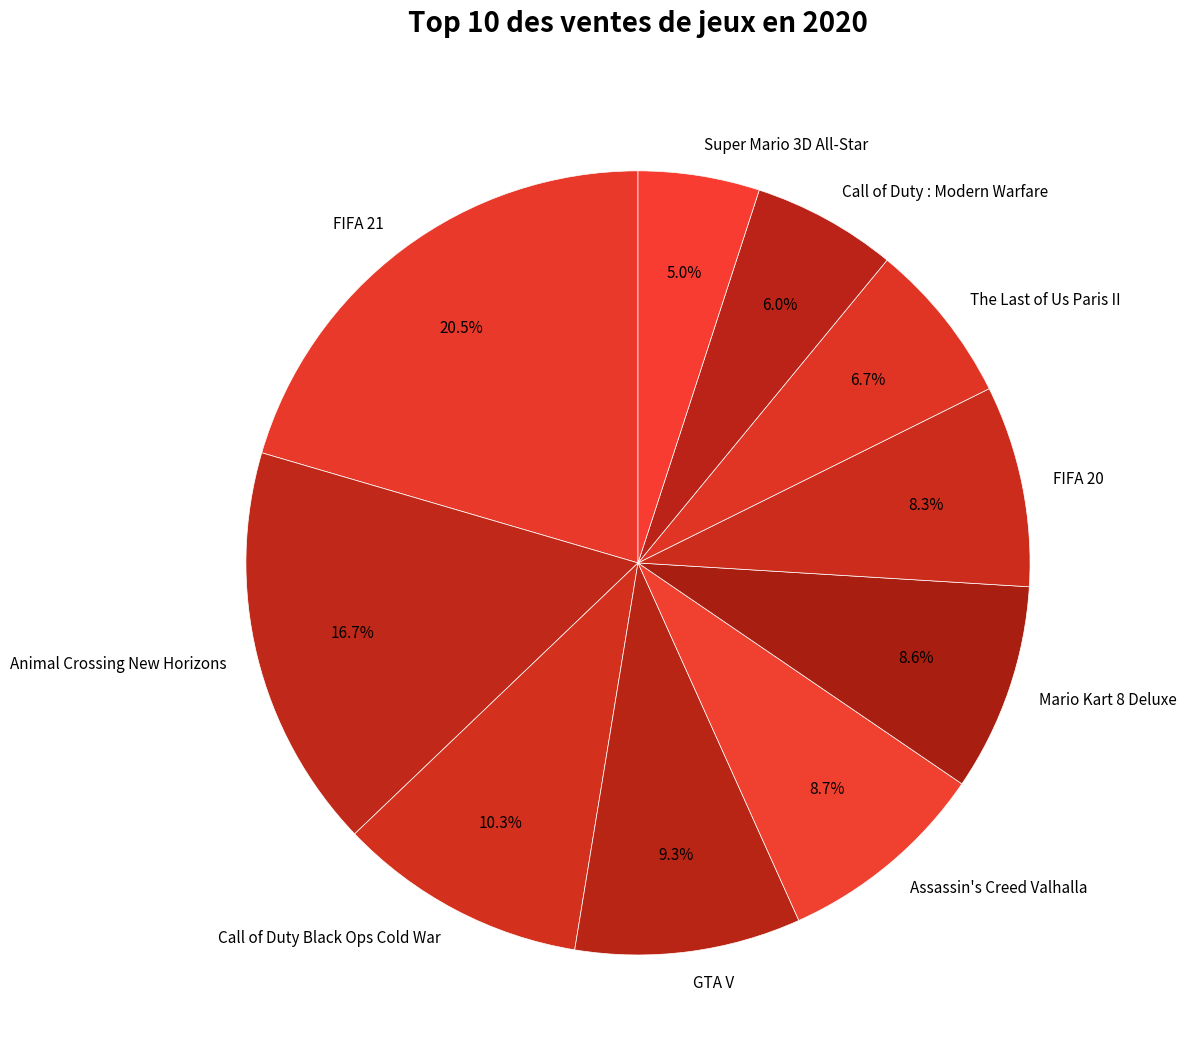

How many slices are in this pie chart?

10